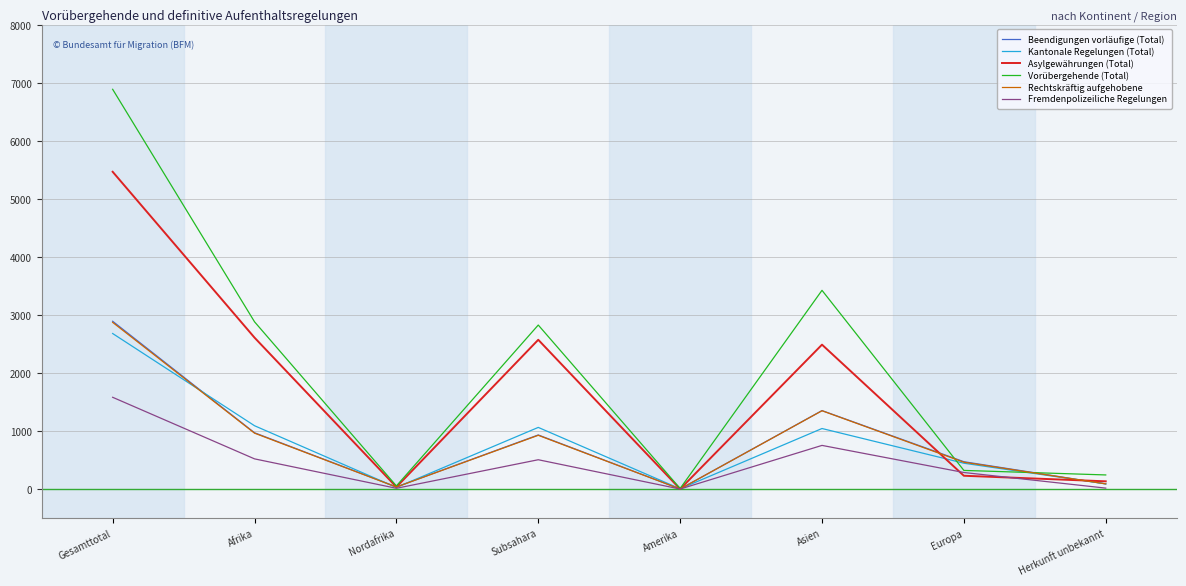

The Beendigungen vorläufige (Total) series shows 3 at Amerika. True or false?

True